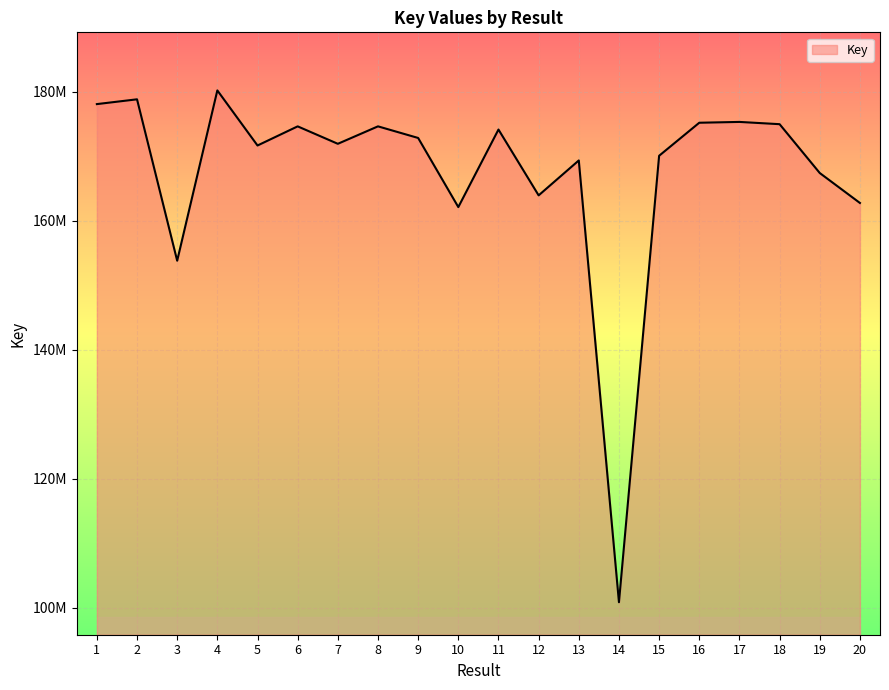

What is the change in value from 5 to 10?

-9555443